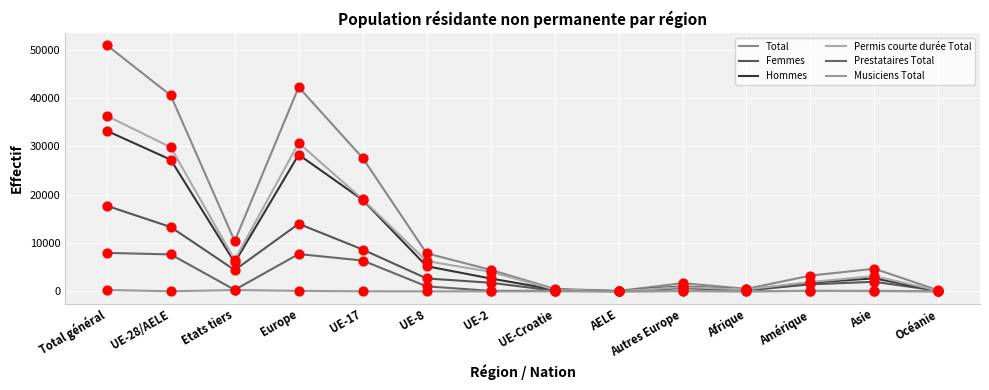

At how many categories does at least one series exceed 11734?

4